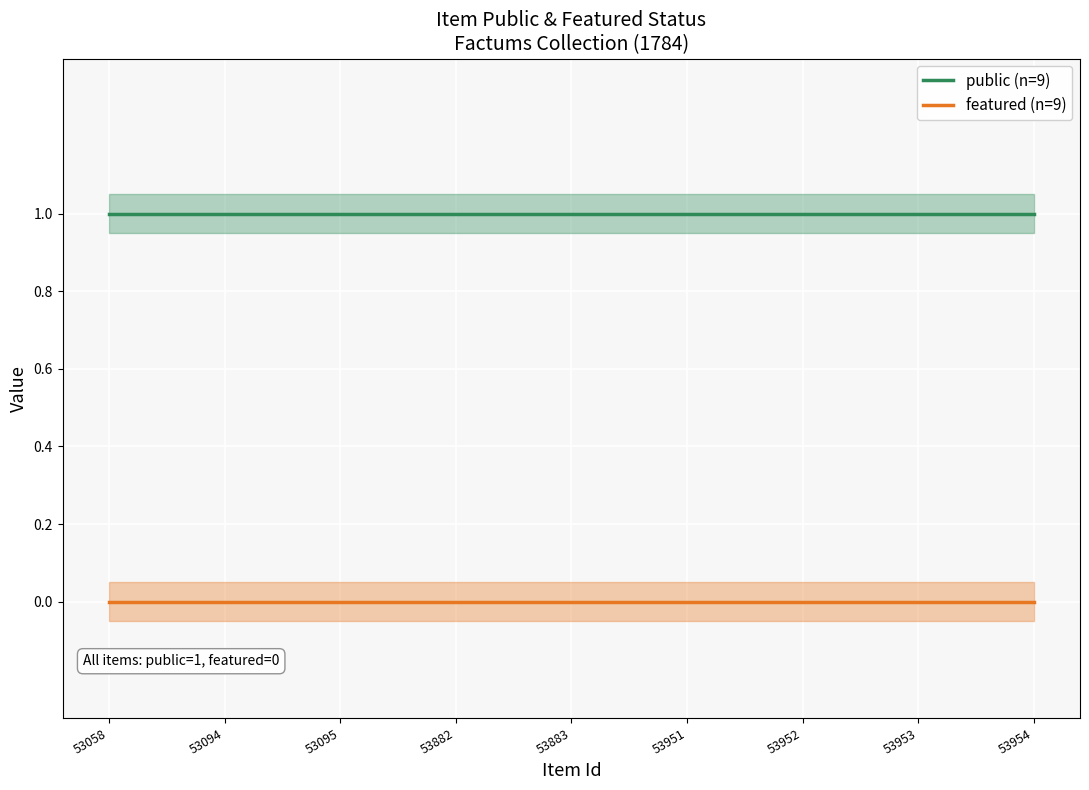

Reading right to left, list all the values displayed in this chart.

public (n=9): 53954=1	53953=1	53952=1	53951=1	53883=1	53882=1	53095=1	53094=1	53058=1
featured (n=9): 53954=0	53953=0	53952=0	53951=0	53883=0	53882=0	53095=0	53094=0	53058=0